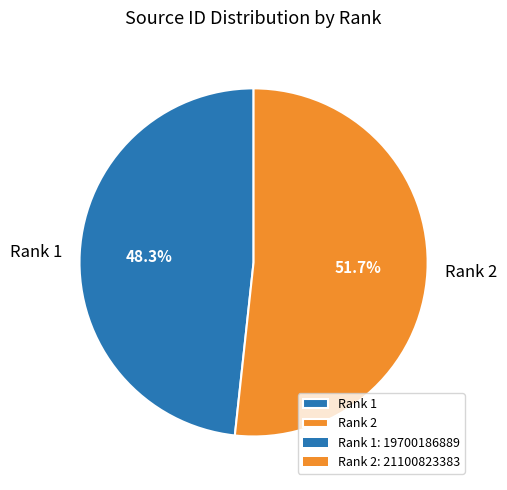

To the nearest percent, what portion does Rank 2 represent?

52%